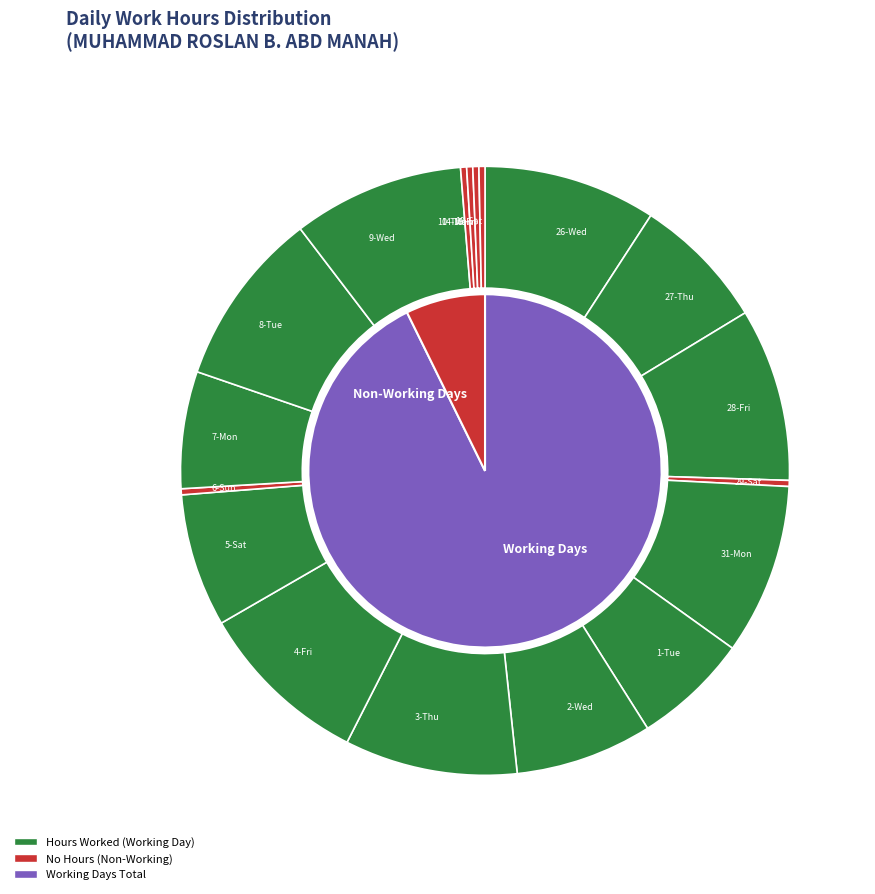

Is it true that 10-Thu is 1% of the pie?

False